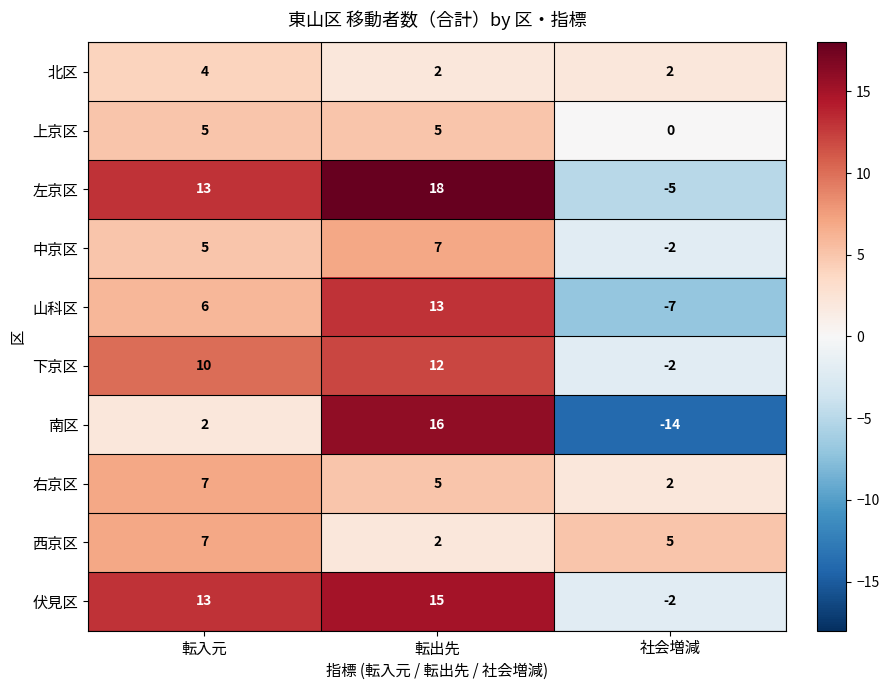

What is the total value across all series at 転入元?

72